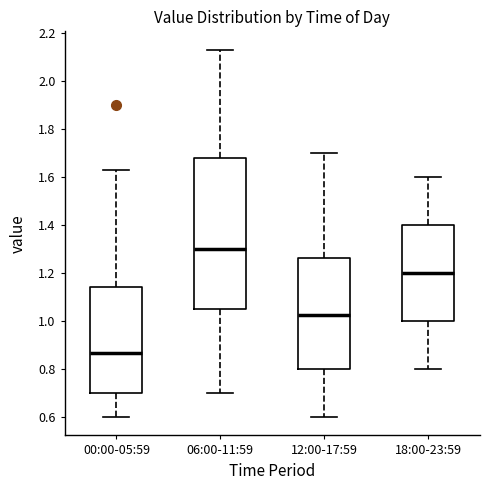

Which box's median line is the highest?

06:00-11:59